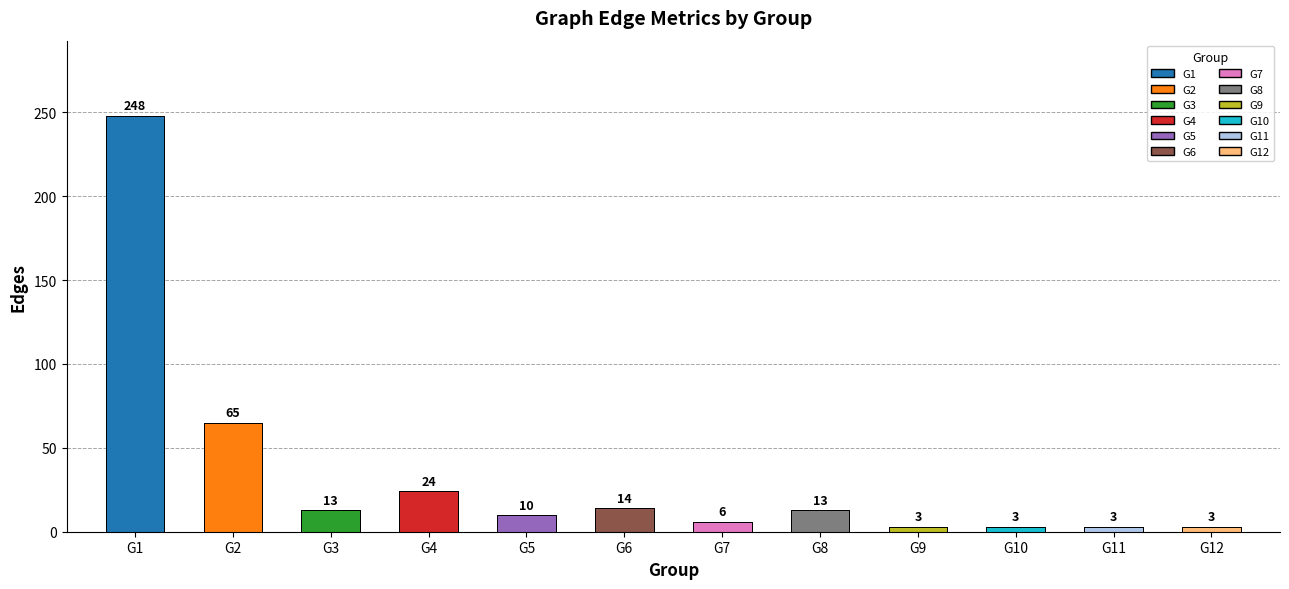

True or false: the data shows 0 at G2-G6.

False